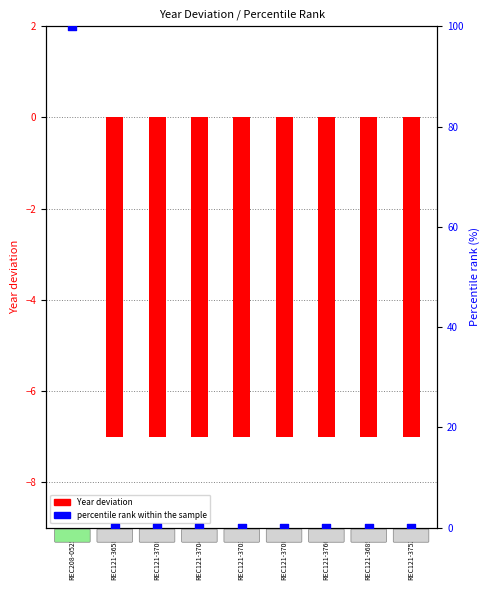

Which series has the widest spread of Y values?

percentile rank within the sample